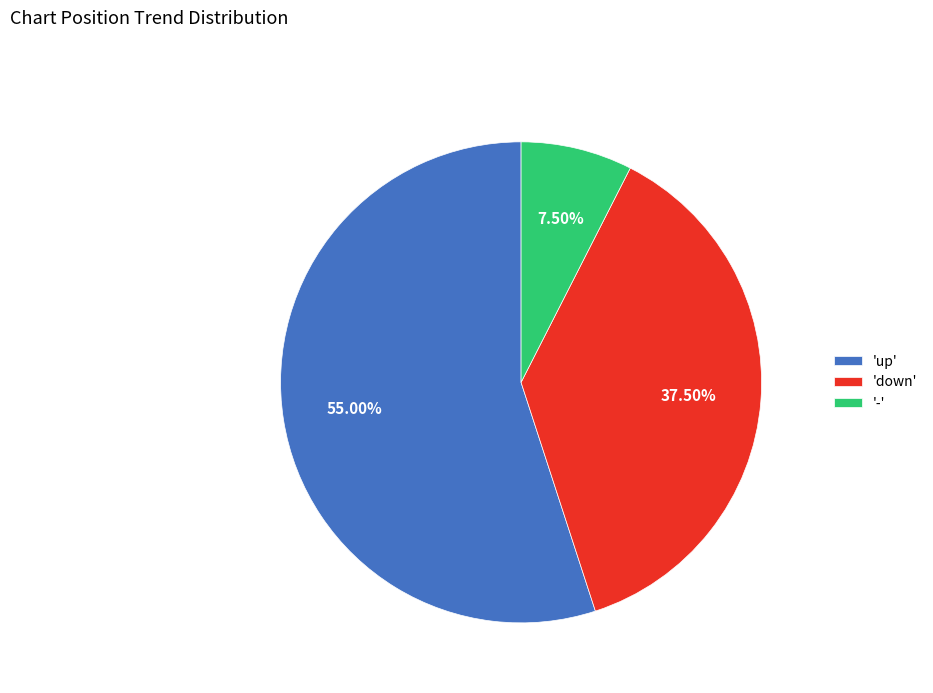

Between 'down' and 'up', which is larger?

'up'